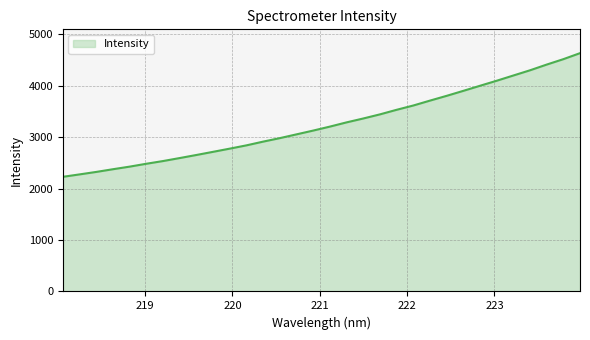

What is the difference between the maximum and minimum values?

2403.6